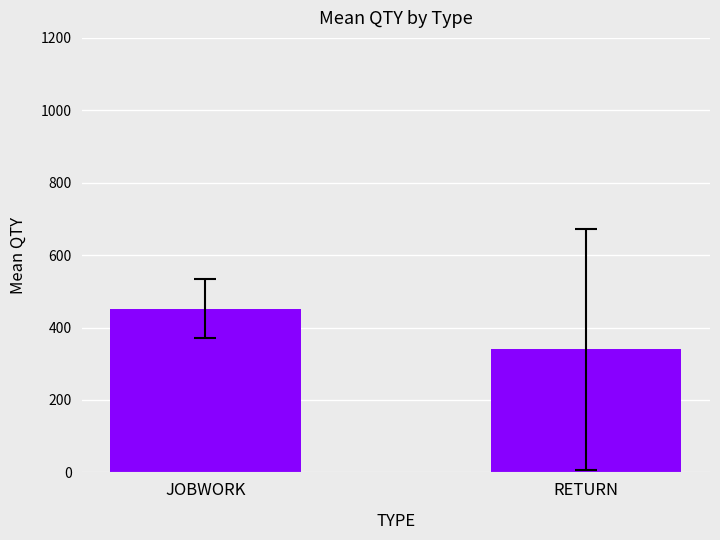

What is the change in value from JOBWORK to RETURN?

-110.9